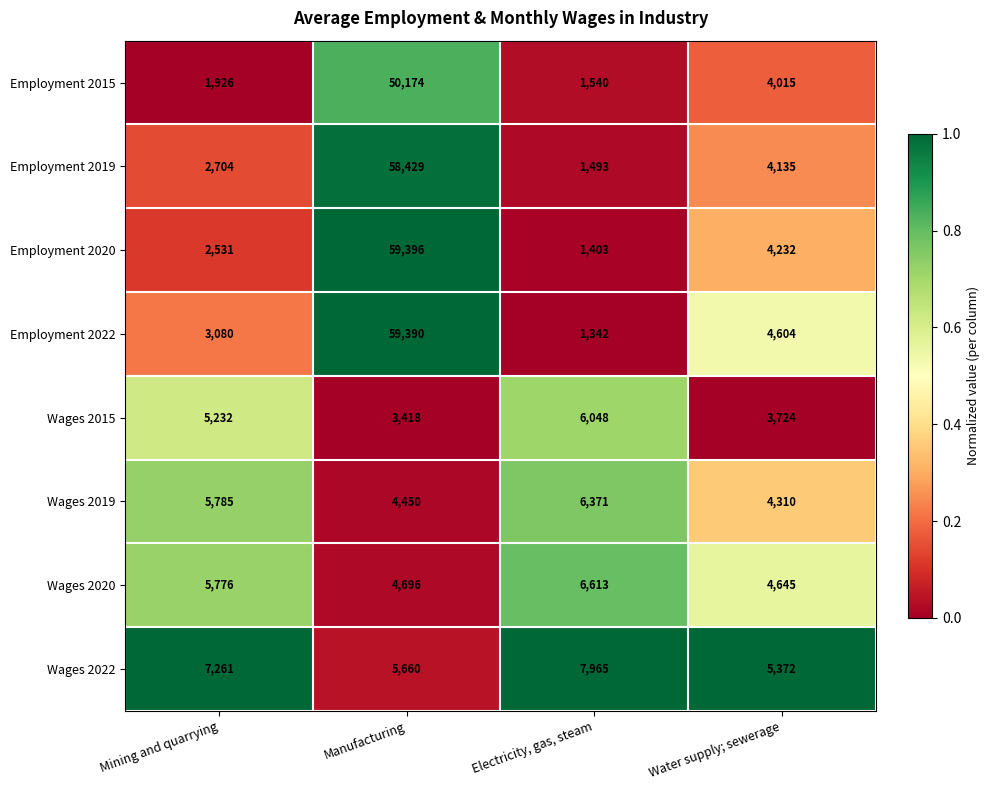

Which series has the widest spread of values?

Employment 2022